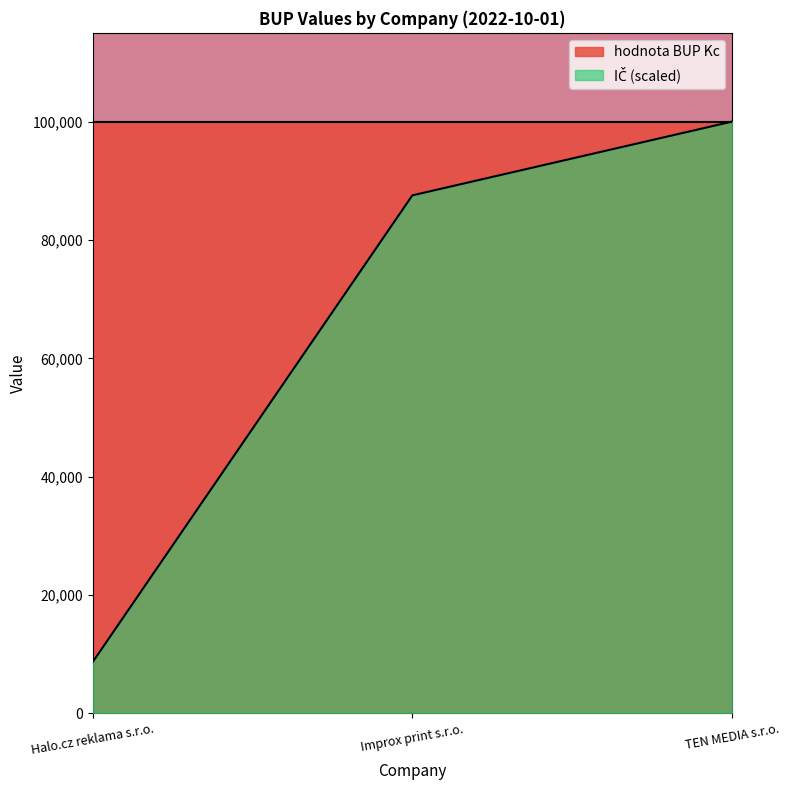

Rank the categories by value from highest to lowest.

TEN MEDIA s.r.o., Improx print s.r.o., Halo.cz reklama s.r.o.